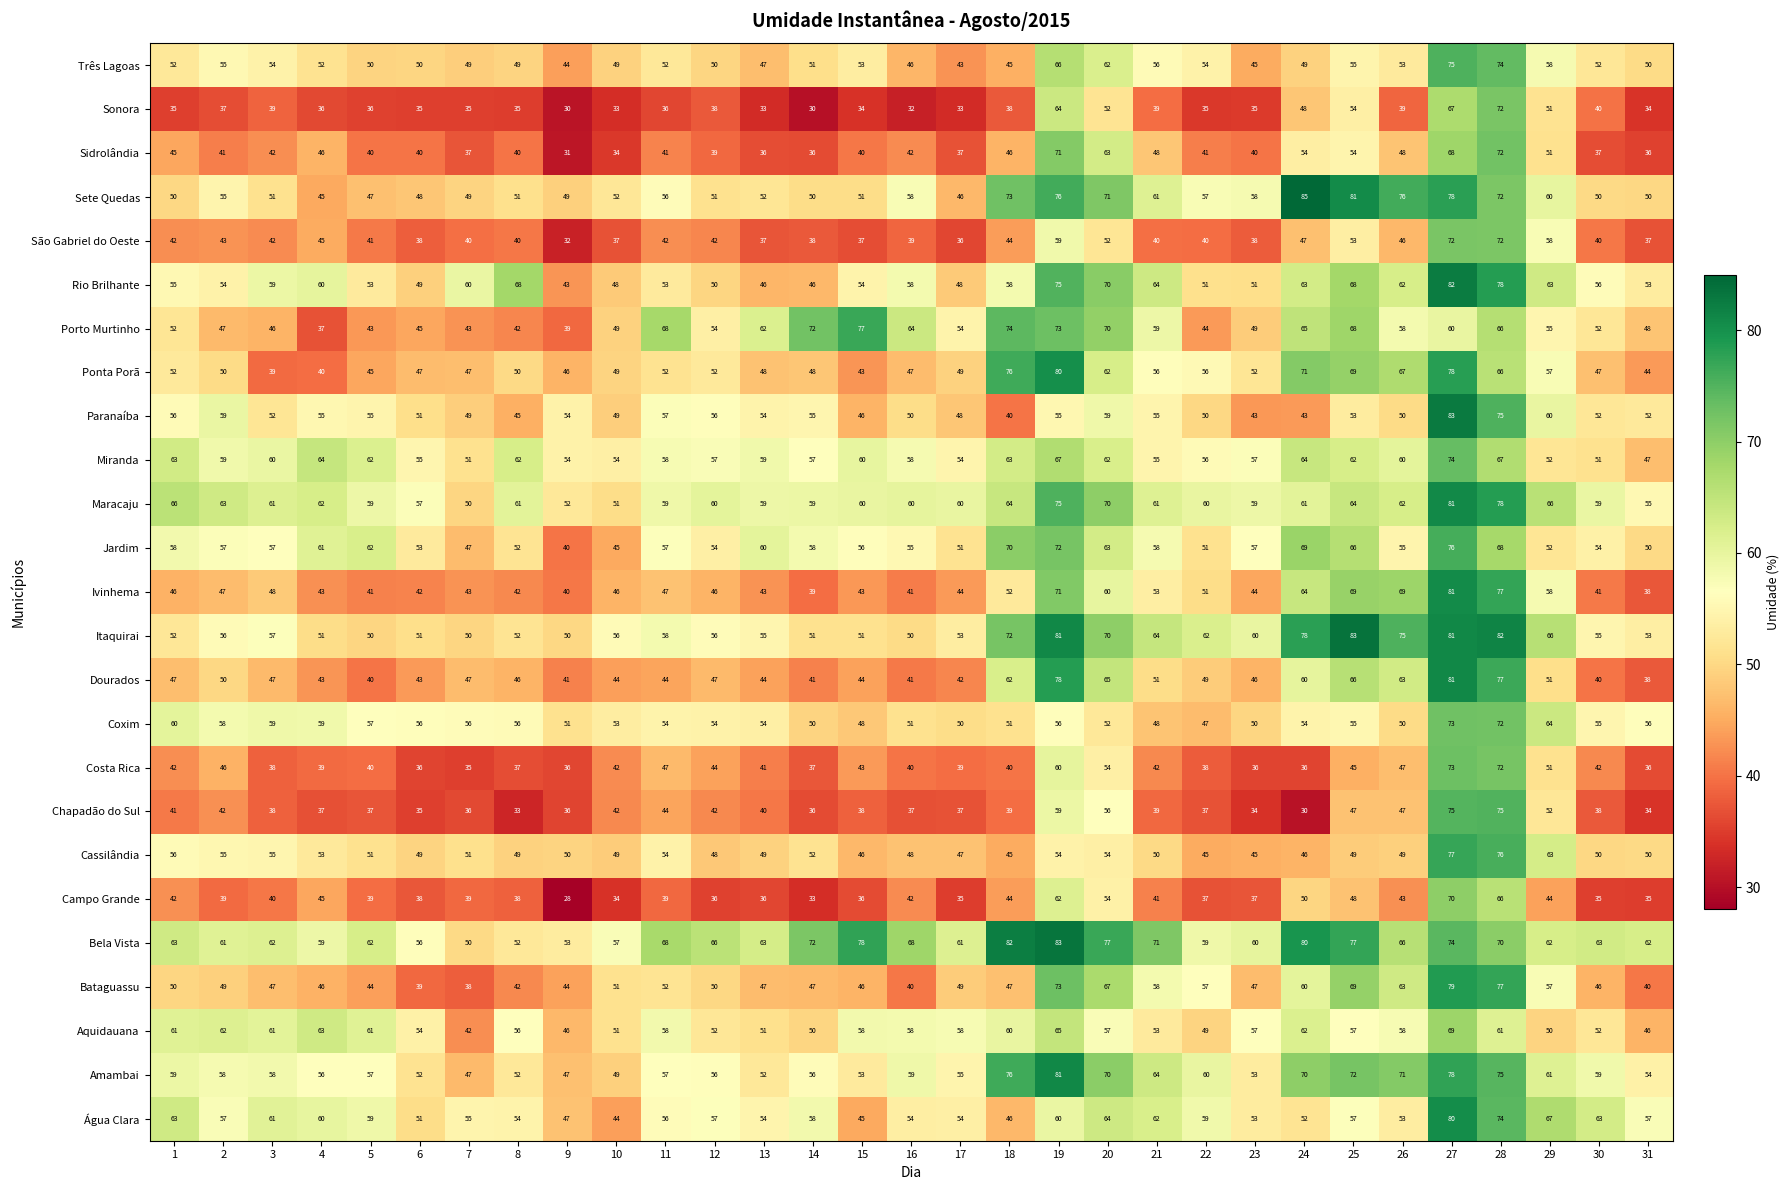

What is the sum of the Paranaíba values at 22 and 26?

100